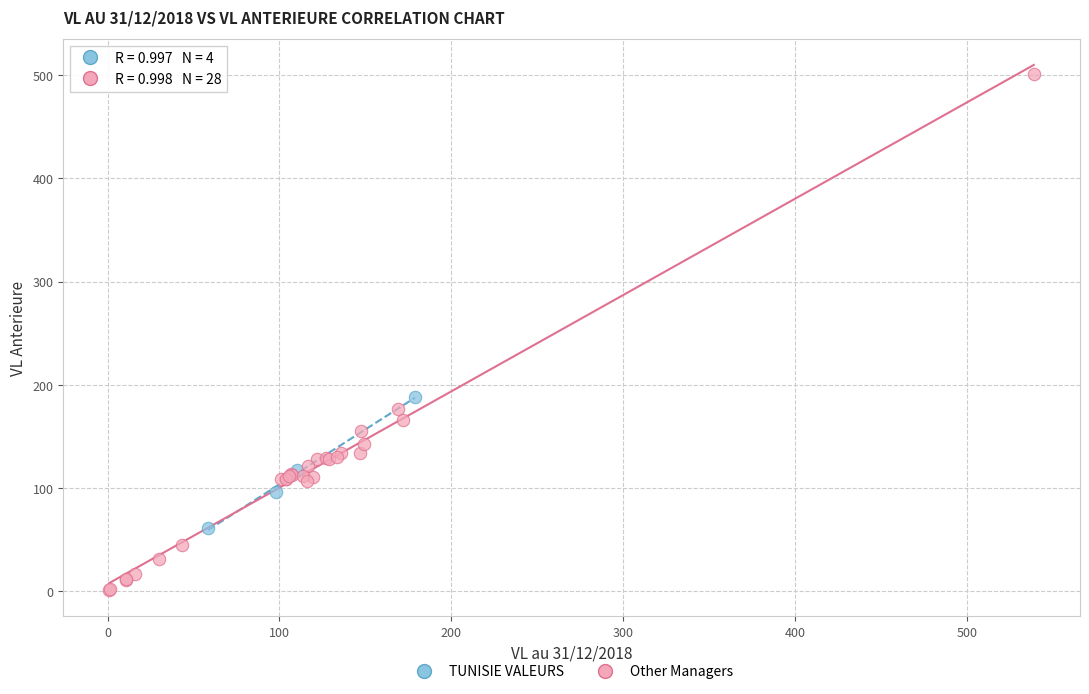

Which series has the largest Y range (max minus min)?

Other Managers